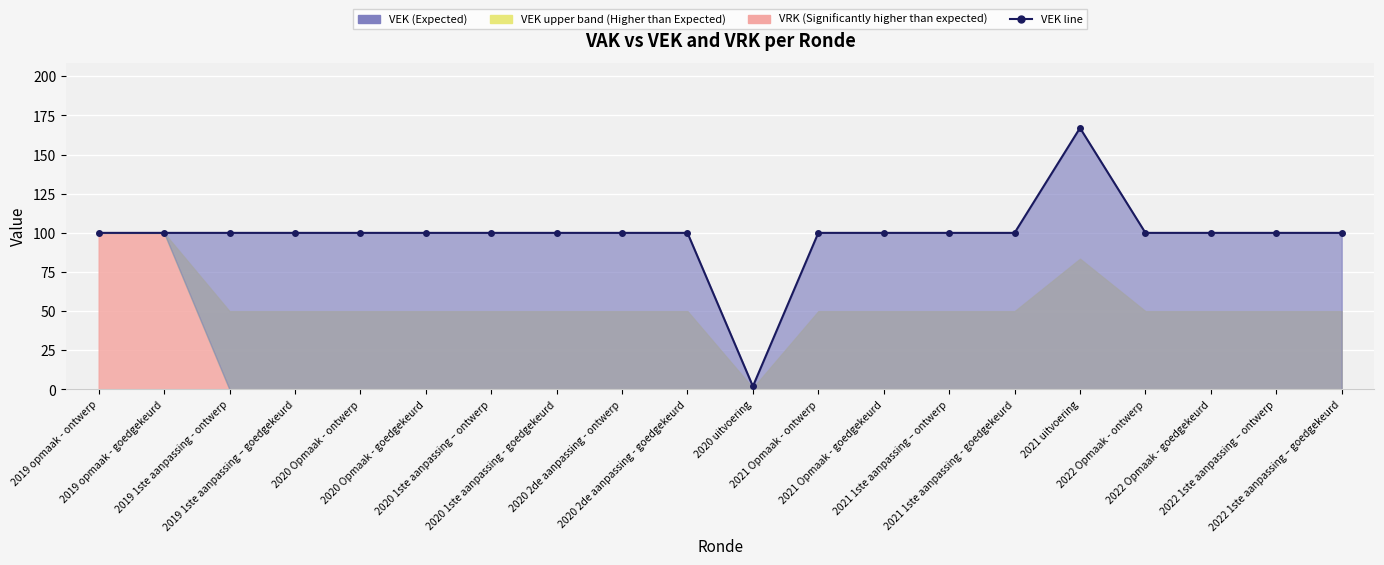

What is the minimum value shown in the chart?

2